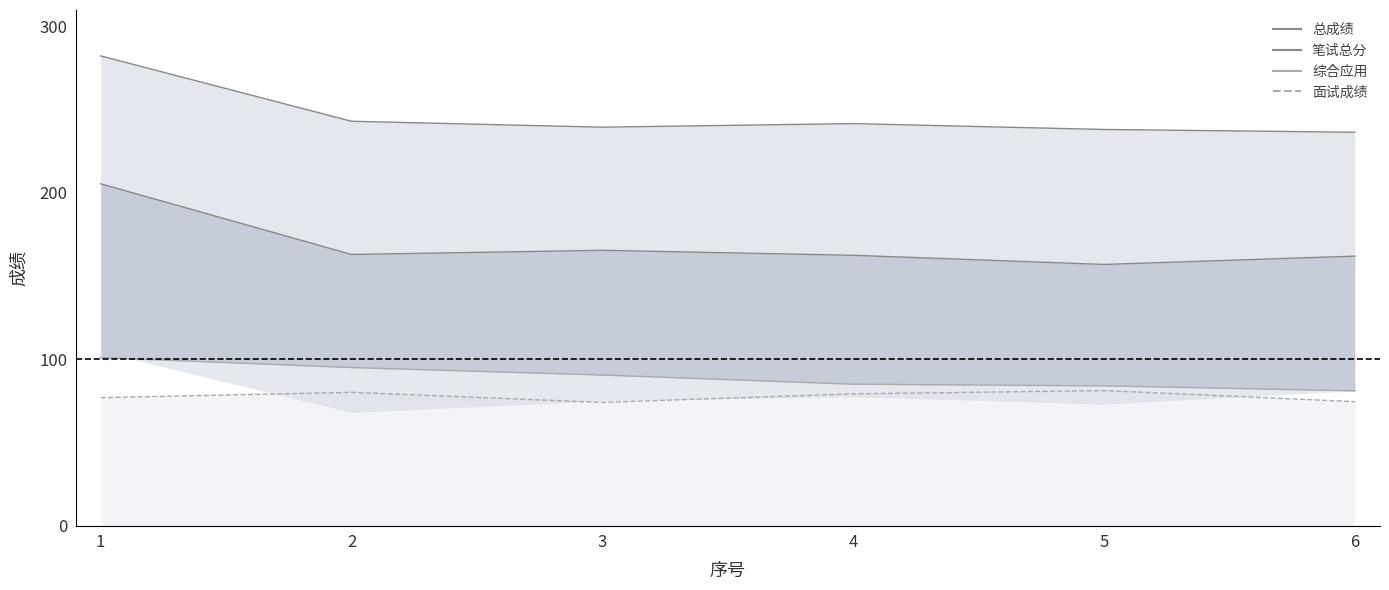

At which label does 总成绩 first exceed 241?

1